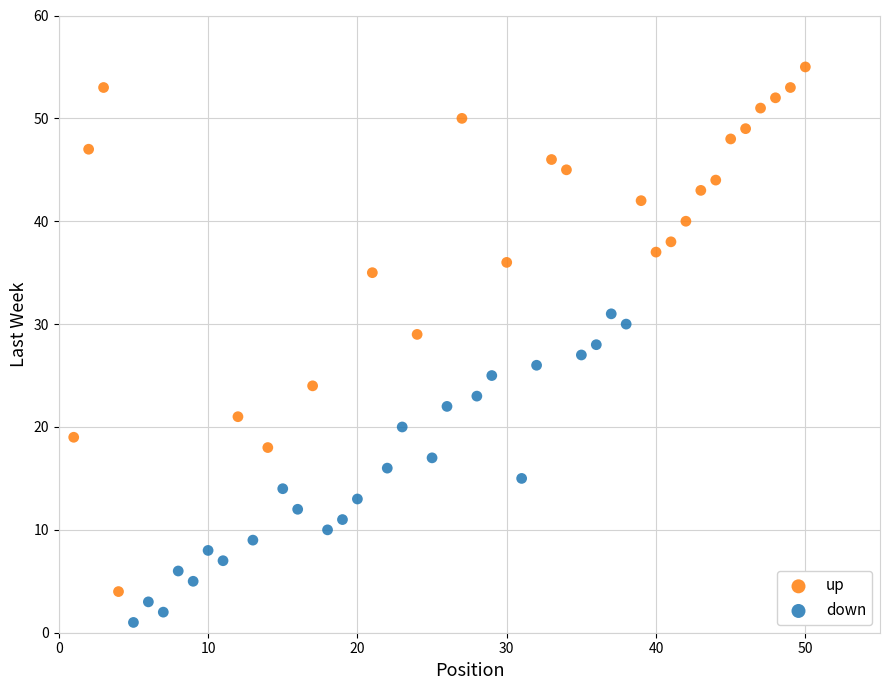

What are all the series names shown in the legend?

up, down